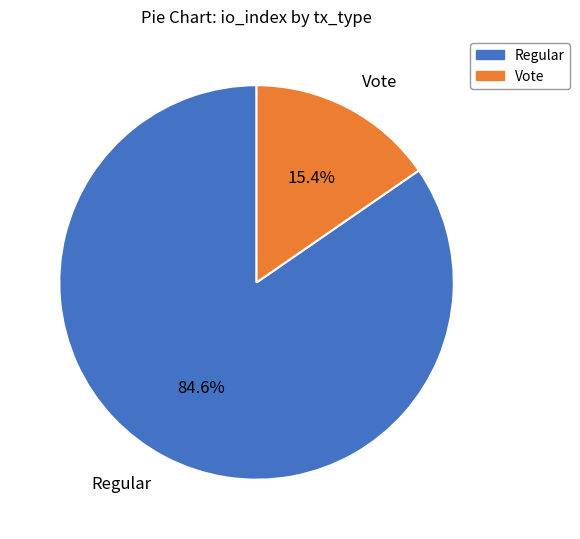

Rank the categories by value from lowest to highest.

Vote, Regular